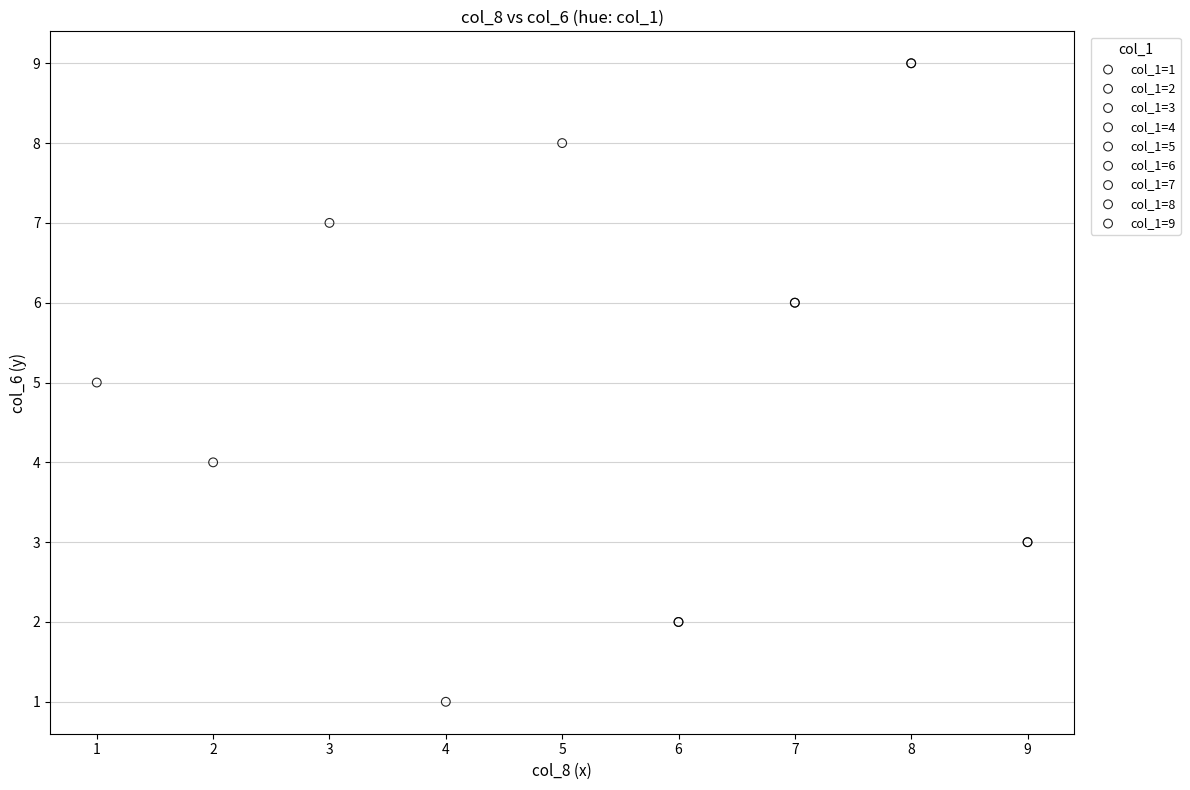

Which series contains the lowest Y value?

col_1=2